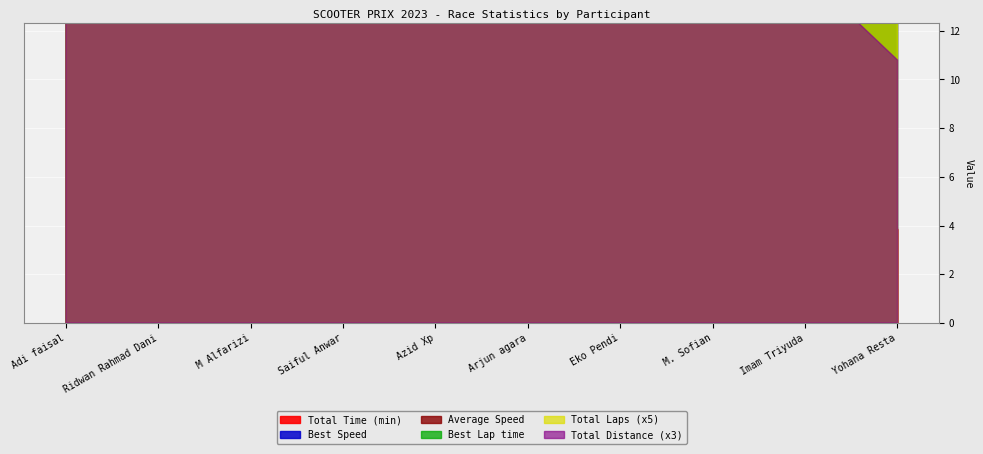

At which category does the chart reach its minimum across all series?

Yohana Resta